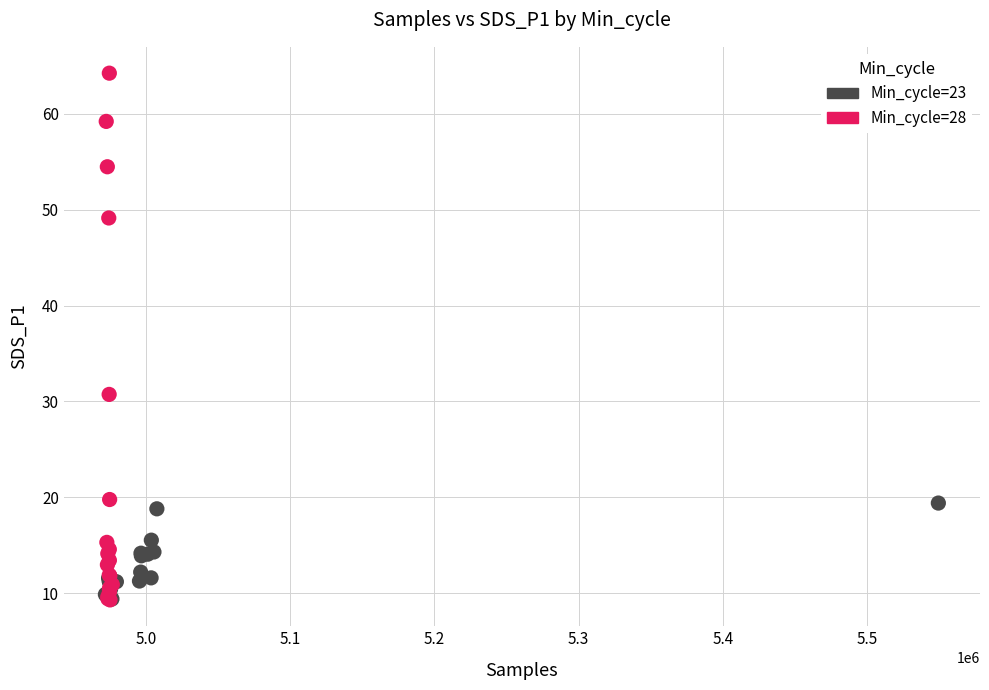

Which series has the largest Y range (max minus min)?

Min_cycle=28